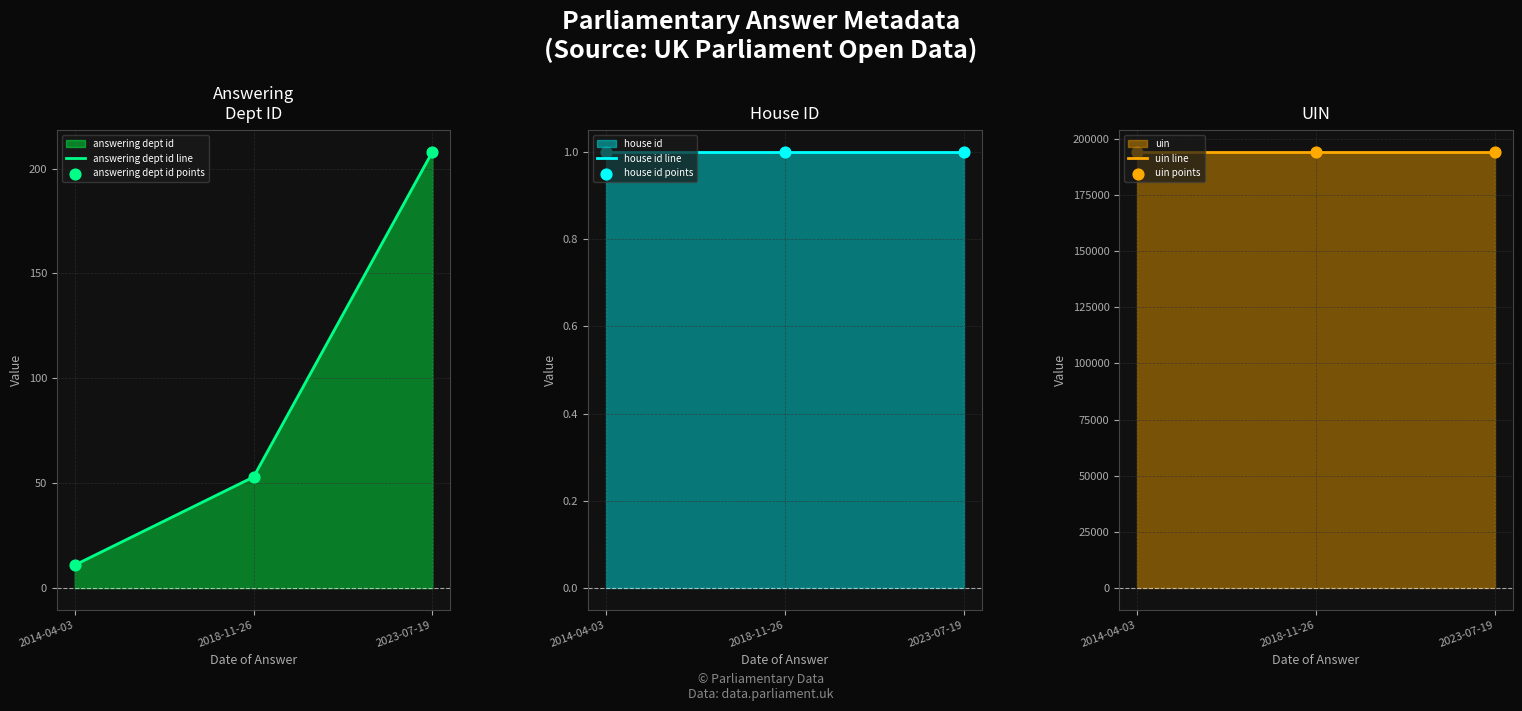

What are all the series names shown in the legend?

answering dept id, house id, uin